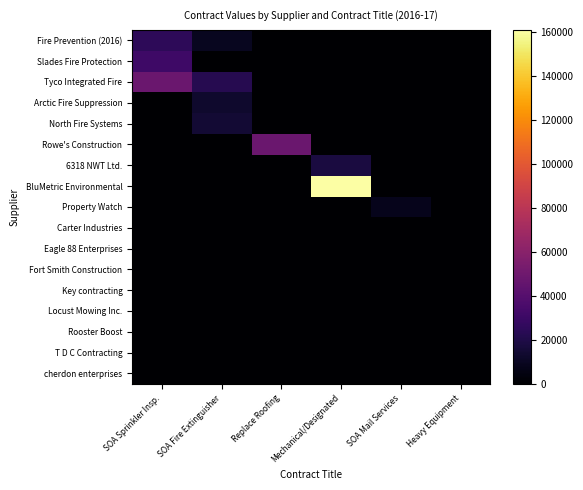

Between Mechanical/Designated and SOA Sprinkler Insp., which is larger?

SOA Sprinkler Insp.